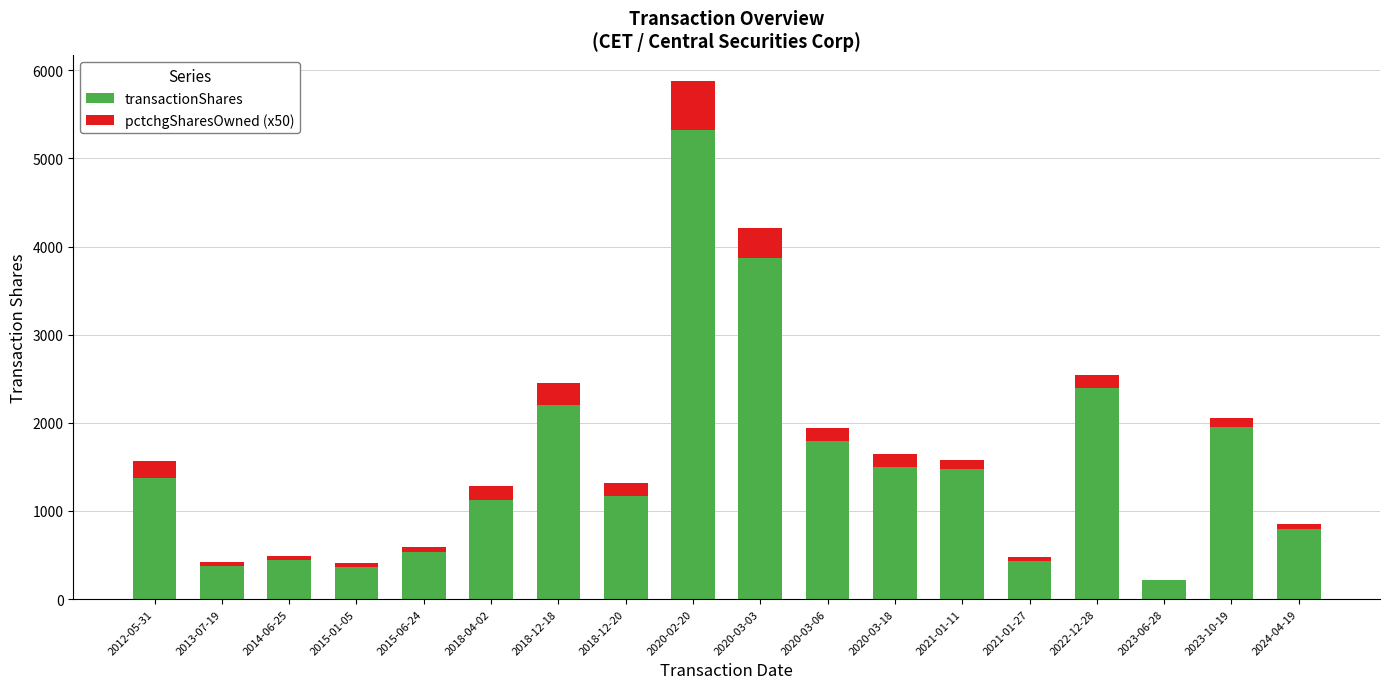

At which label is transactionShares closest to 2773?

2022-12-28